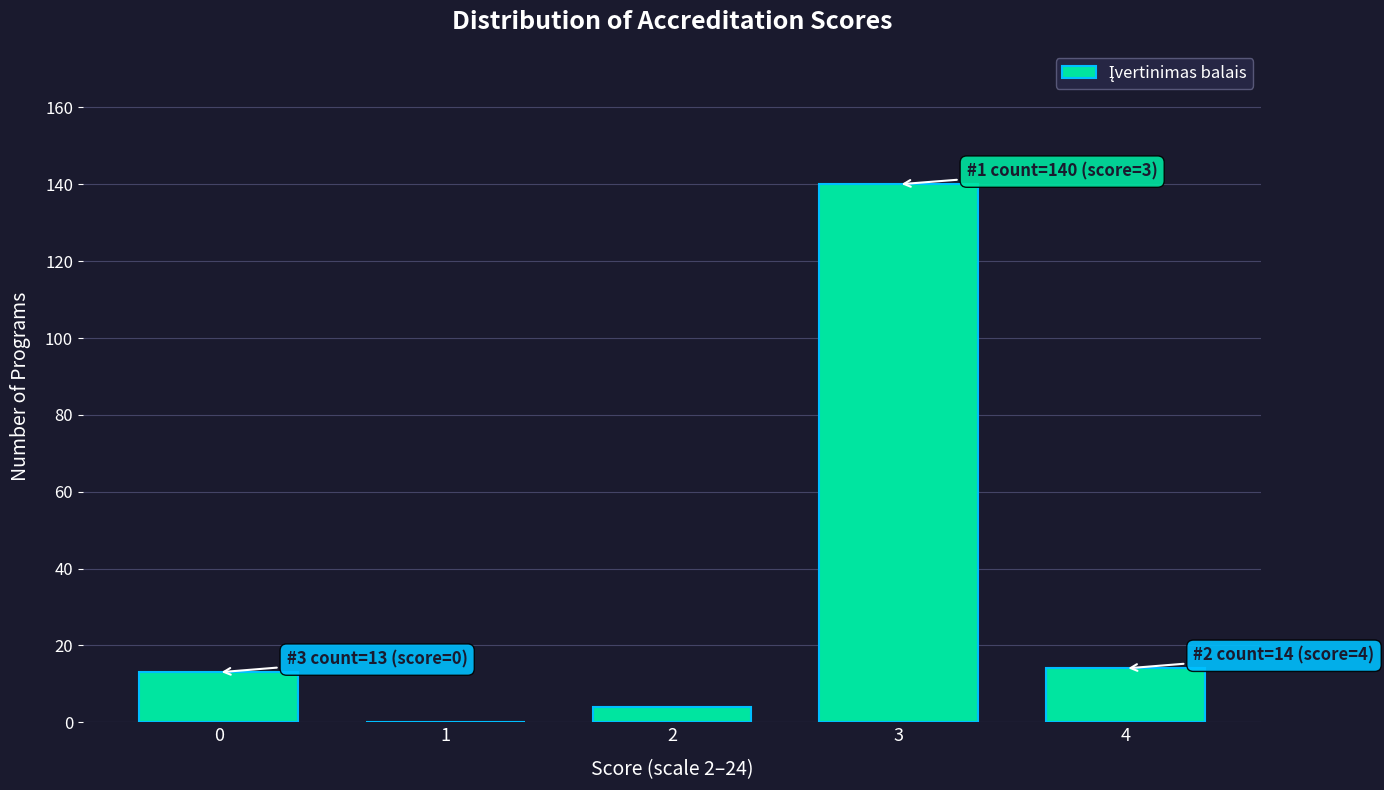

Reading left to right, list all the values displayed in this chart.

0=13	1=0	2=4	3=140	4=14